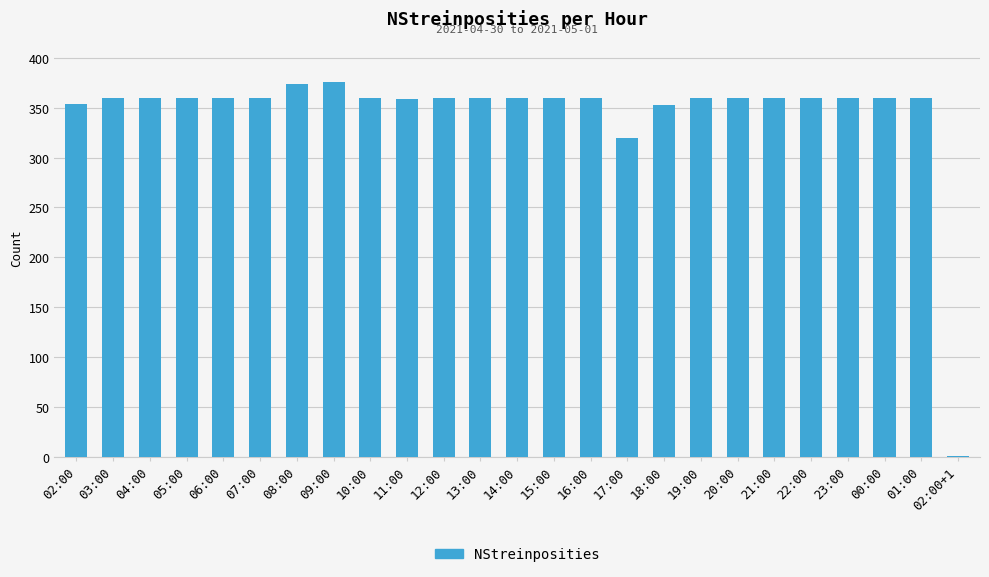

True or false: the data shows 360 at 12:00.

True